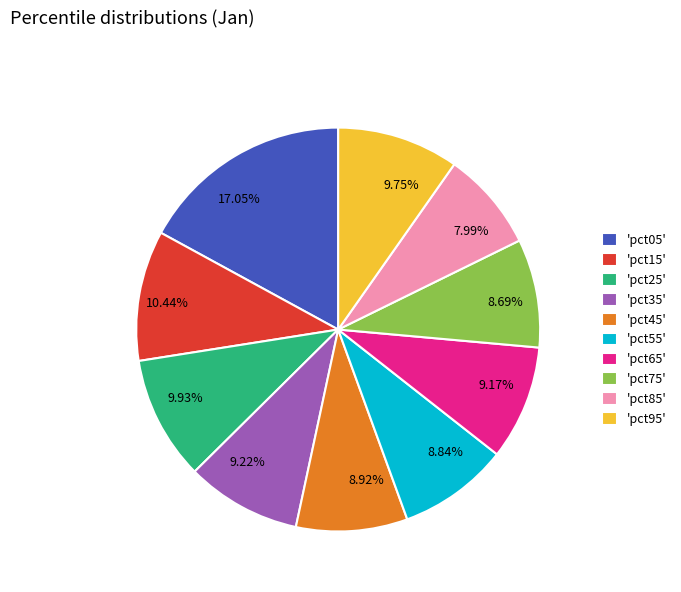

Between 8.92% and 9.93%, which is larger?

9.93%